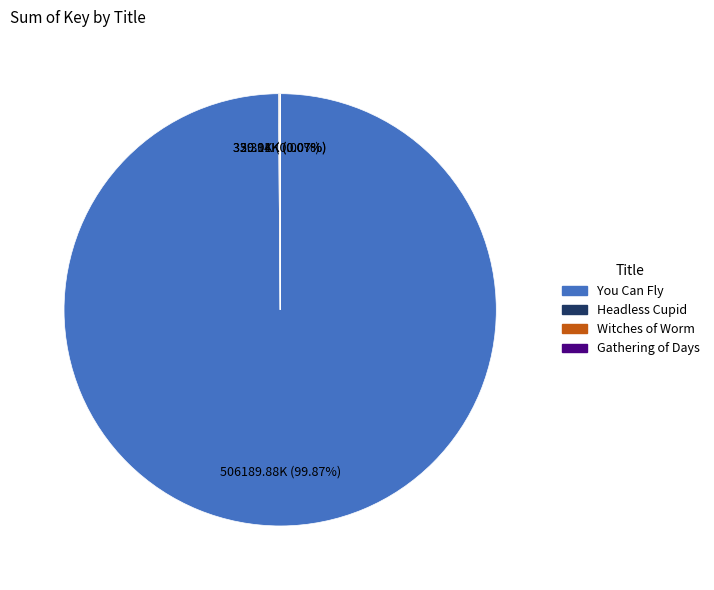

Which category accounts for the majority?

You Can Fly